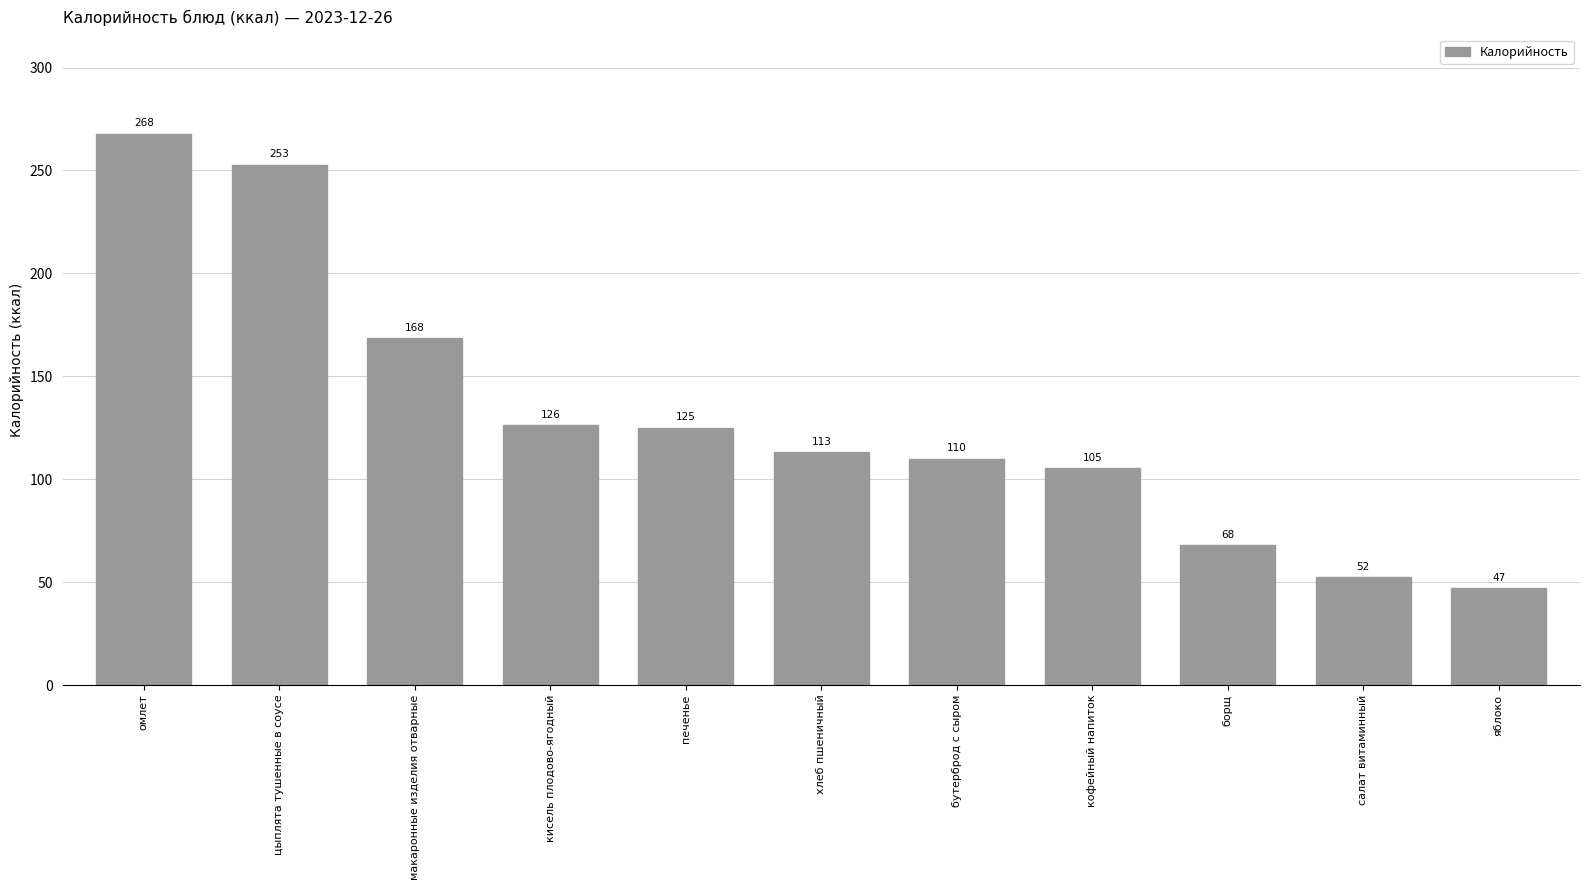

Approximately how many times larger is the value at цыплята тушенные в соусе compared to хлеб пшеничный?

2.2